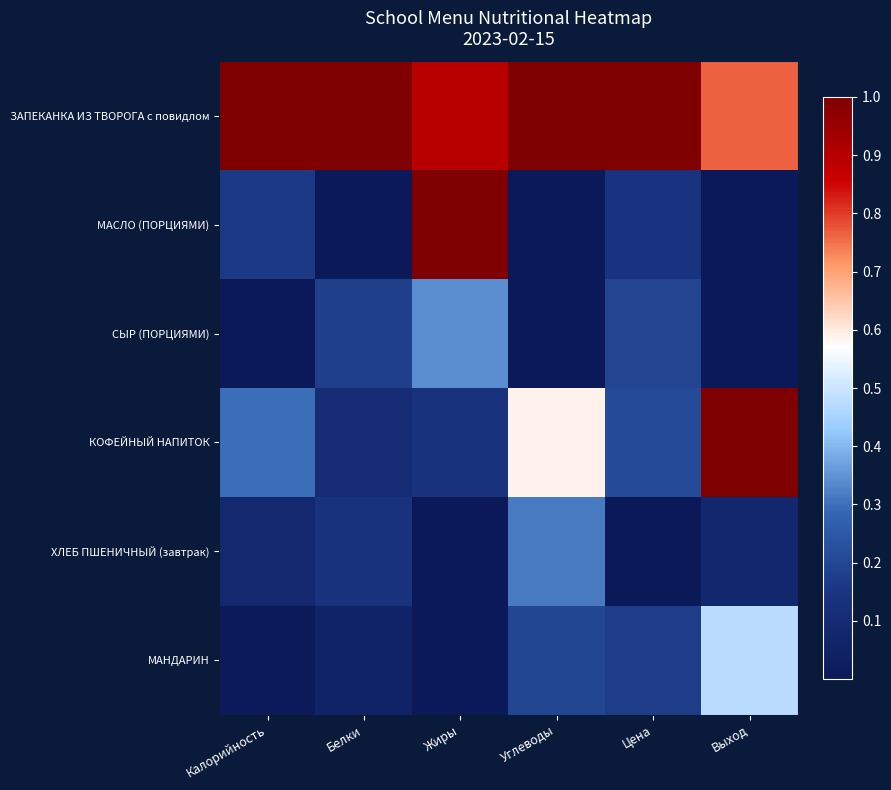

Reading left to right, transcribe all the data shown in this chart.

ЗАПЕКАНКА ИЗ ТВОРОГА с повидлом: Калорийность=1.0	Белки=1.0	Жиры=0.9	Углеводы=1.0	Цена=1.0	Выход=0.8
МАСЛО (ПОРЦИЯМИ): Калорийность=0.2	Белки=0.0	Жиры=1.0	Углеводы=0.0	Цена=0.1	Выход=0.0
СЫР (ПОРЦИЯМИ): Калорийность=0.0	Белки=0.2	Жиры=0.3	Углеводы=0.0	Цена=0.2	Выход=0.0
КОФЕЙНЫЙ НАПИТОК: Калорийность=0.3	Белки=0.1	Жиры=0.1	Углеводы=0.6	Цена=0.2	Выход=1.0
ХЛЕБ ПШЕНИЧНЫЙ (завтрак): Калорийность=0.1	Белки=0.1	Жиры=0.0	Углеводы=0.3	Цена=0.0	Выход=0.1
МАНДАРИН: Калорийность=0.0	Белки=0.1	Жиры=0.0	Углеводы=0.2	Цена=0.2	Выход=0.5